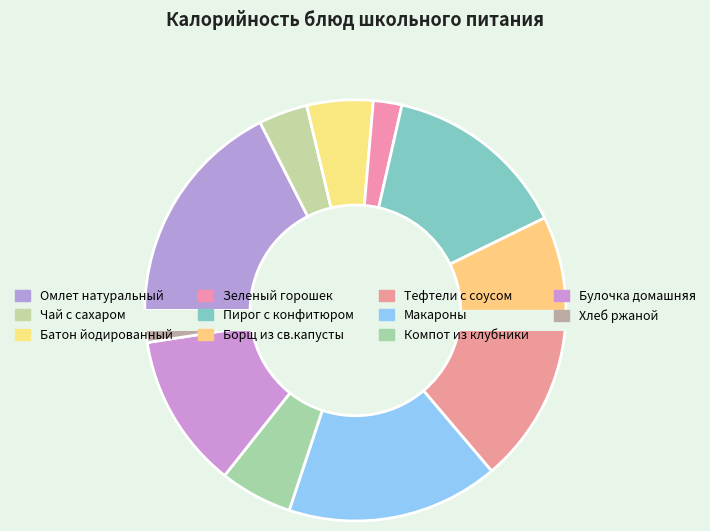

Do Тефтели с соусом and Компот из клубники together represent more than half of the pie?

No